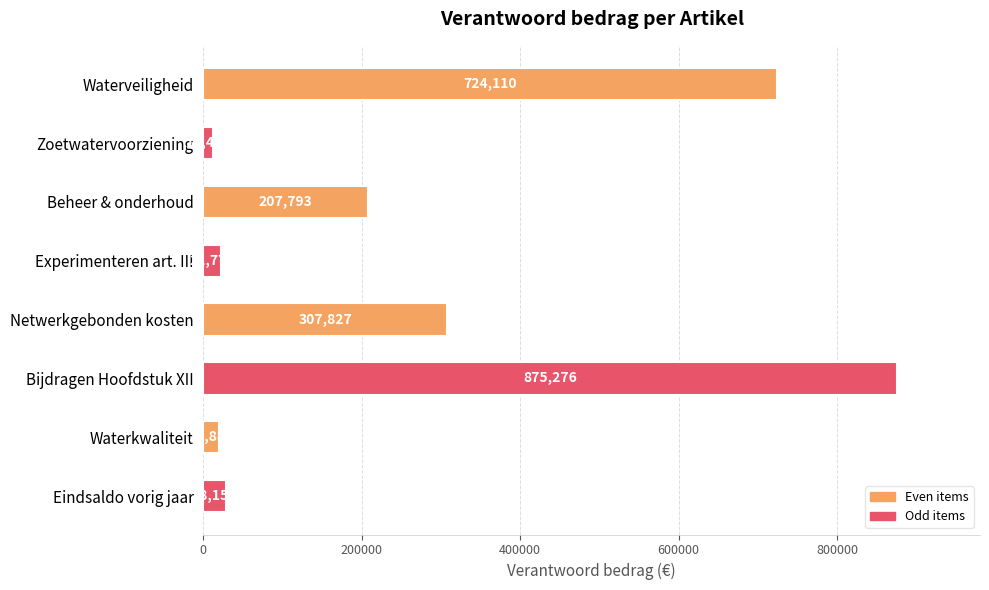

What is the greatest value displayed?

875276